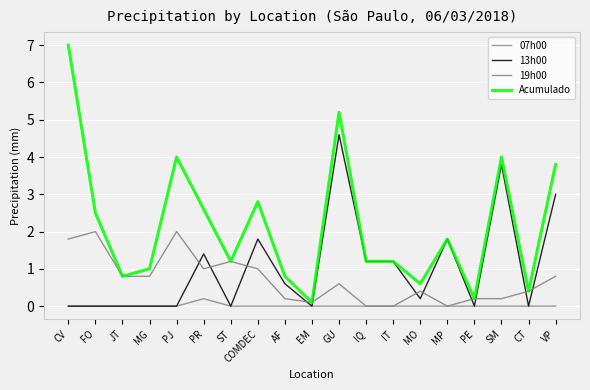

True or false: 07h00 and 19h00 intersect in this chart.

False